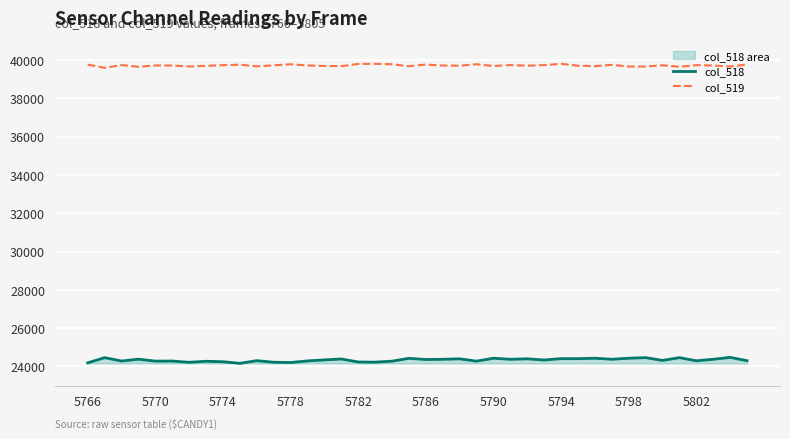

Which series has the largest total across all categories?

col_519